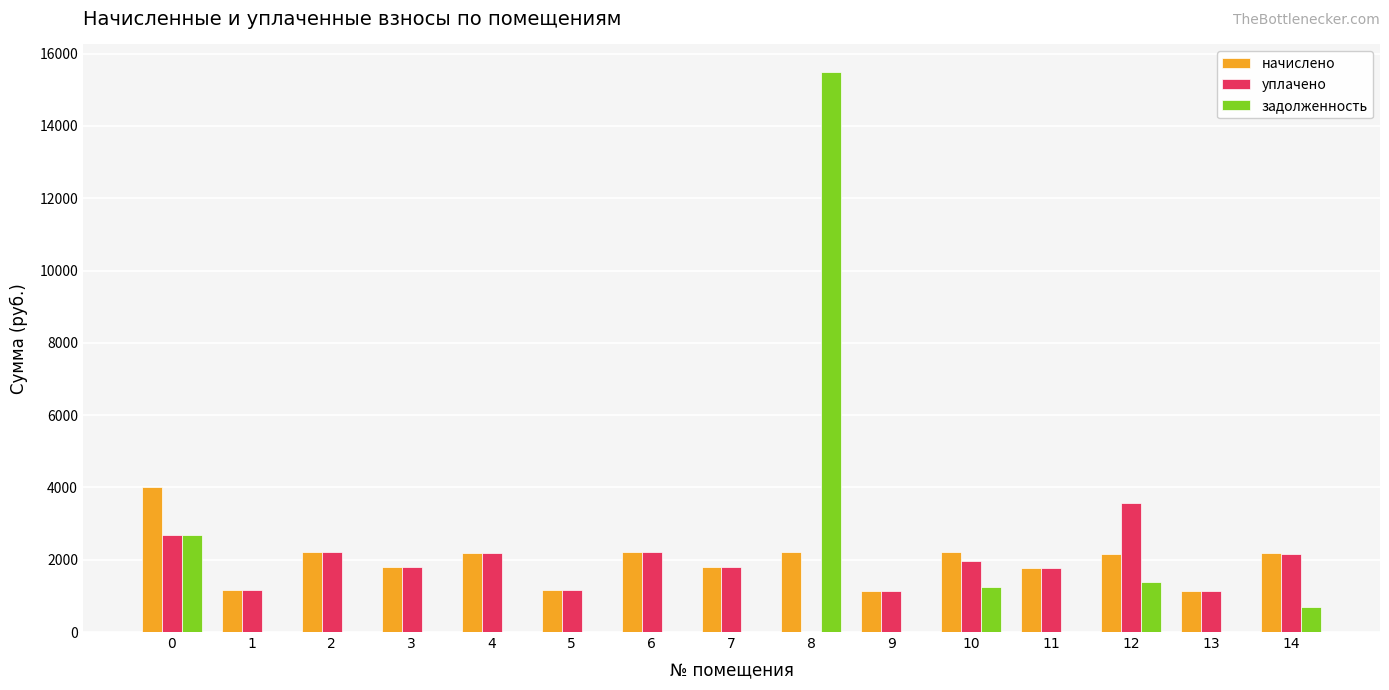

How many values in the уплачено series exceed 1806?

8